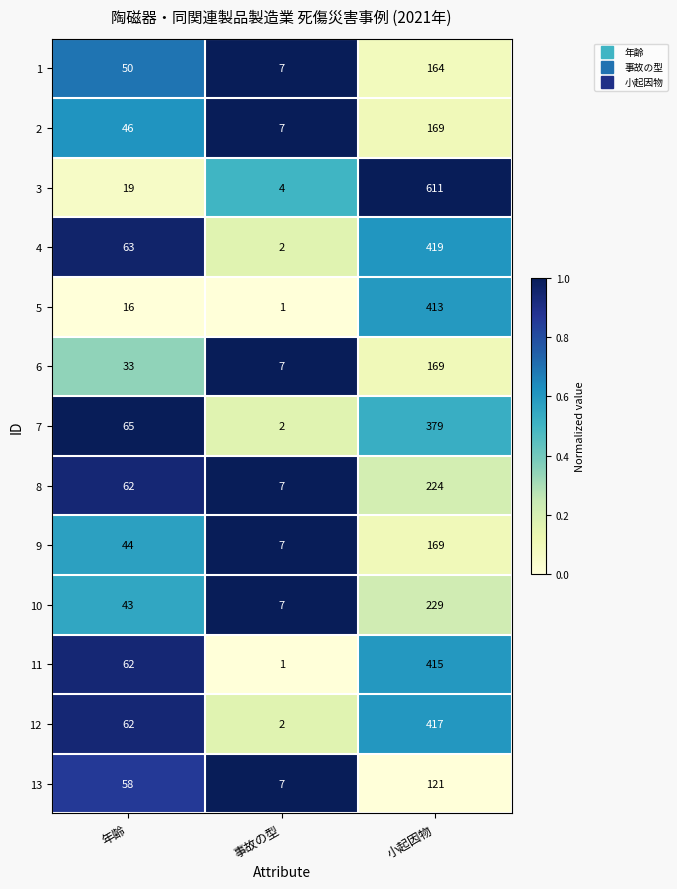

The 13 series shows 12 at 年齢. True or false?

False